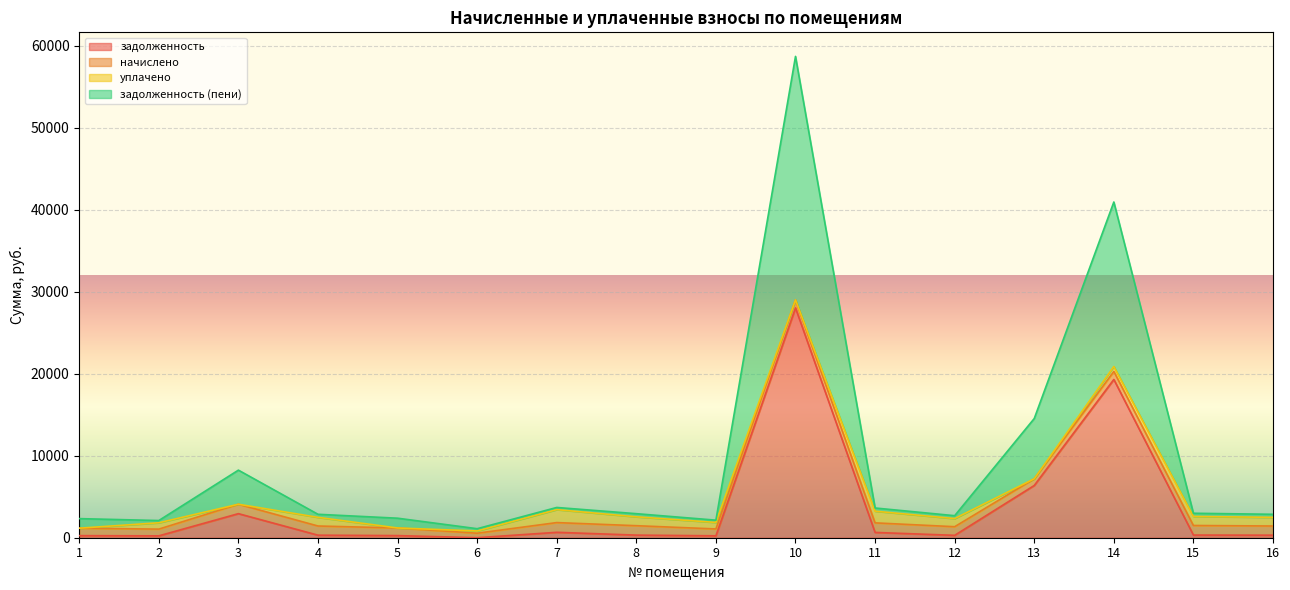

Which series has the largest total across all categories?

задолженность (пени)